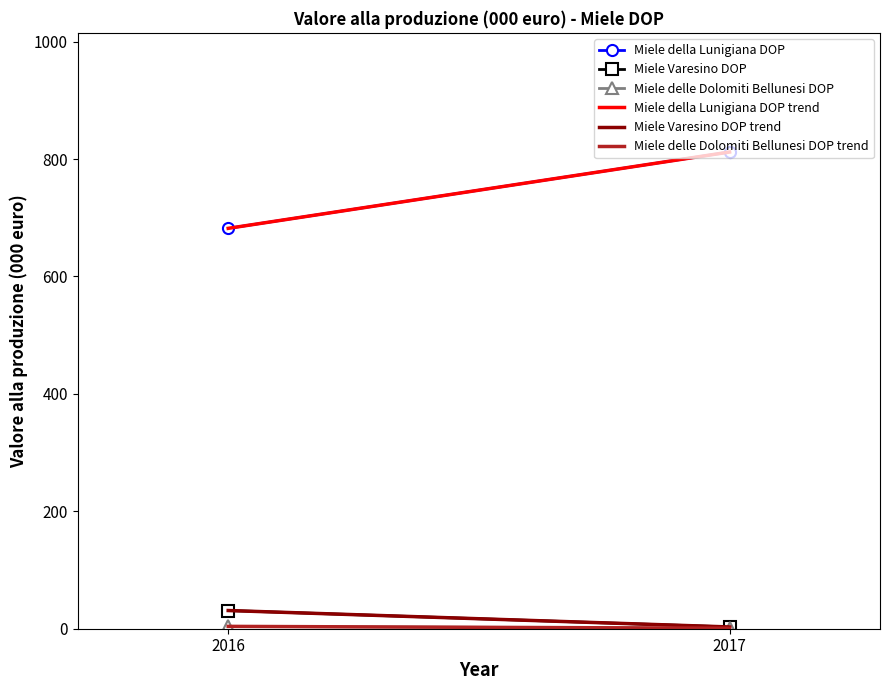

Is this an area chart (filled region under the line)?

No